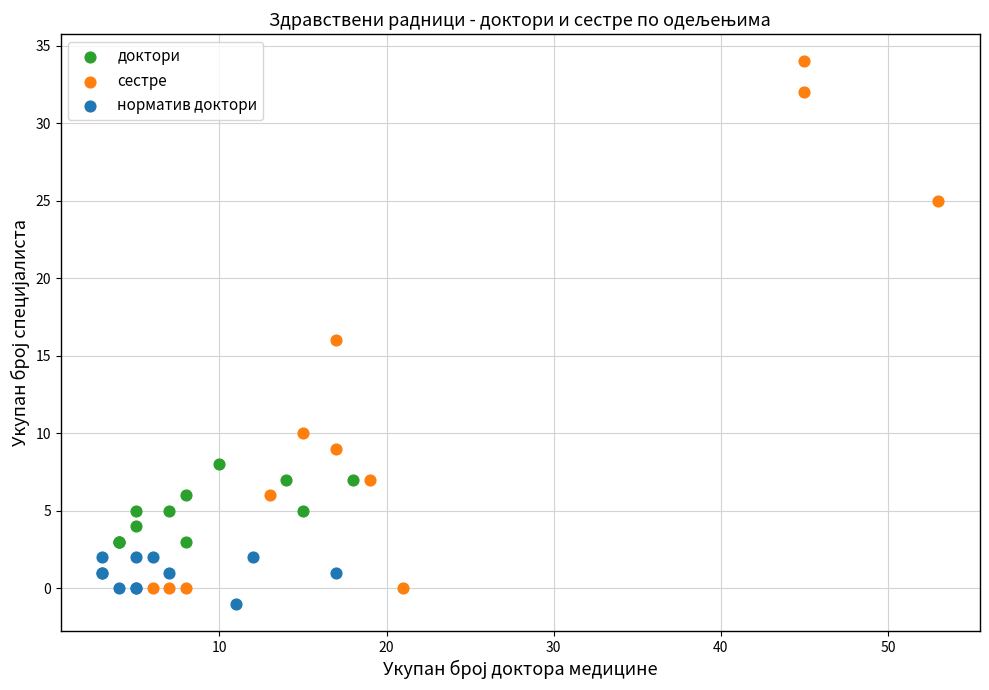

Which series contains the highest Y value?

сестре